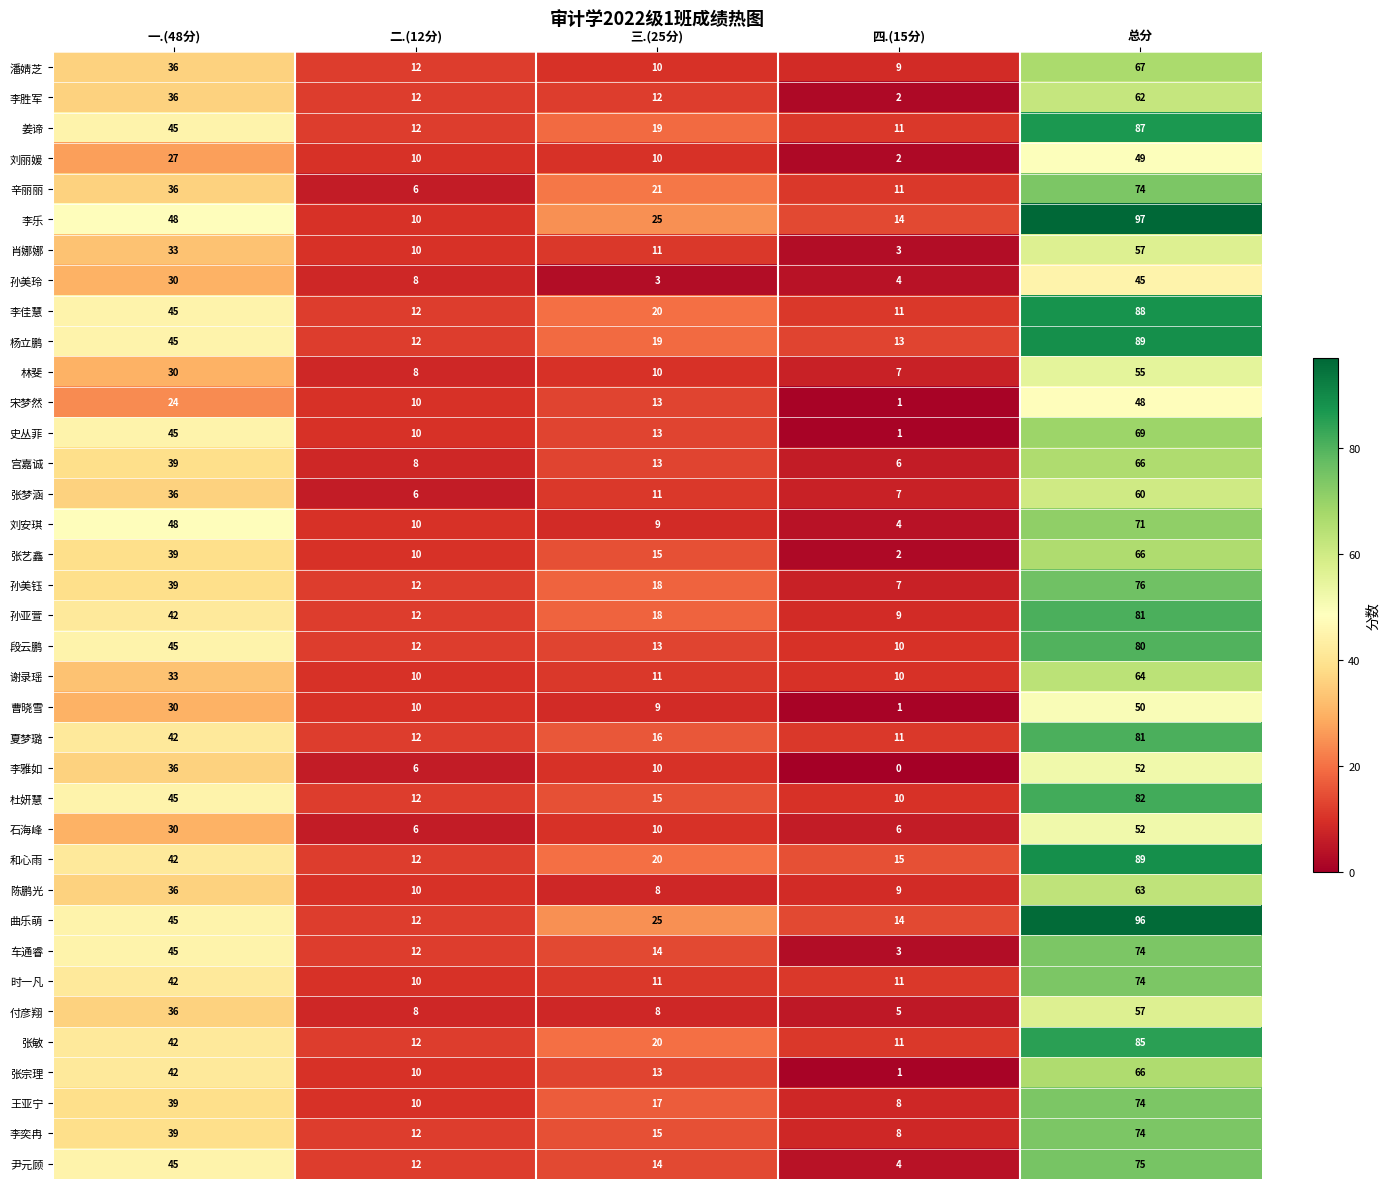

Which series has the largest range (max minus min)?

李乐